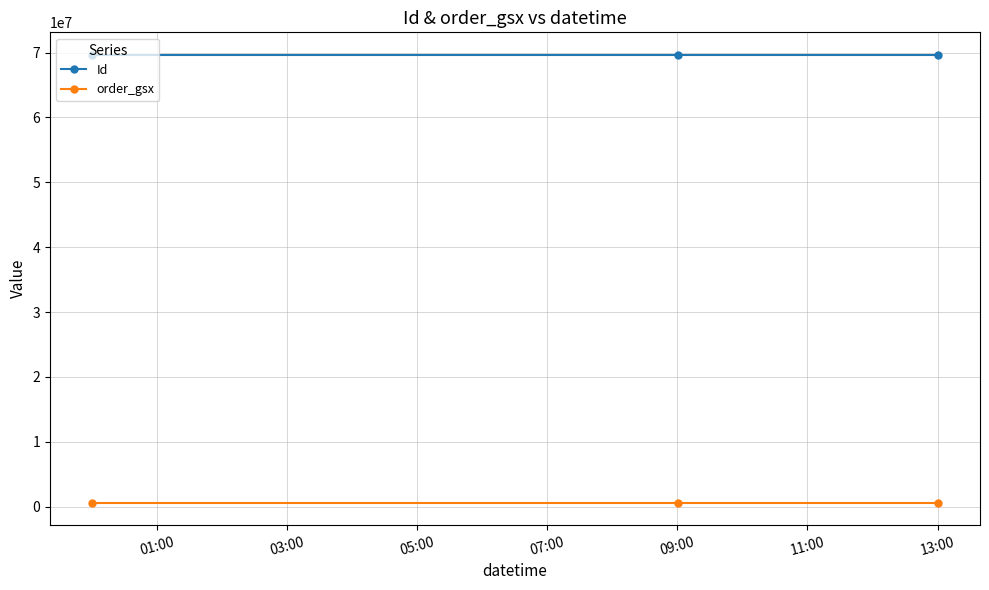

What is the average value of the Id series?

69669652